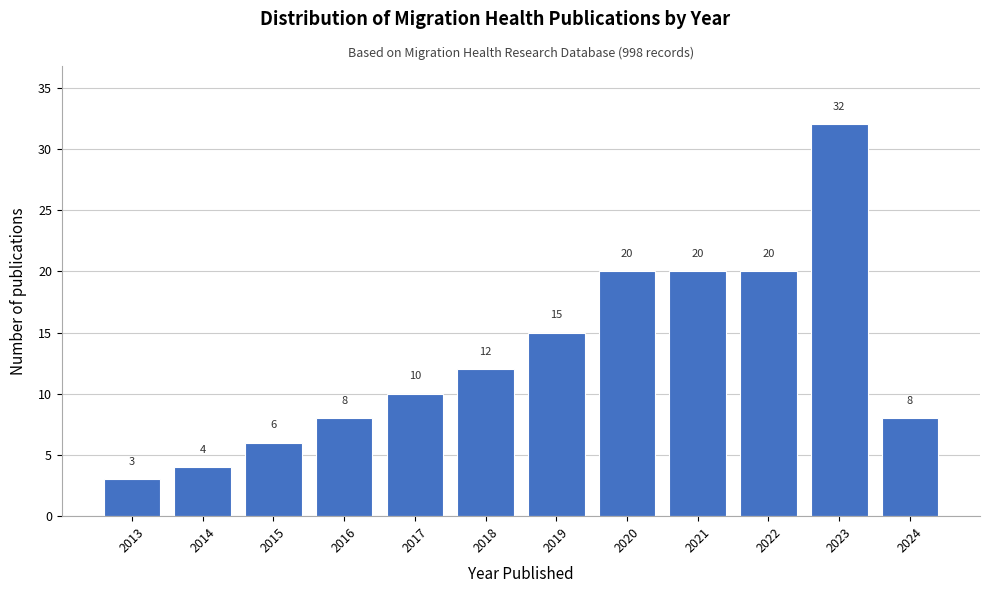

Reading right to left, extract all data points from this chart.

2024=8	2023=32	2022=20	2021=20	2020=20	2019=15	2018=12	2017=10	2016=8	2015=6	2014=4	2013=3